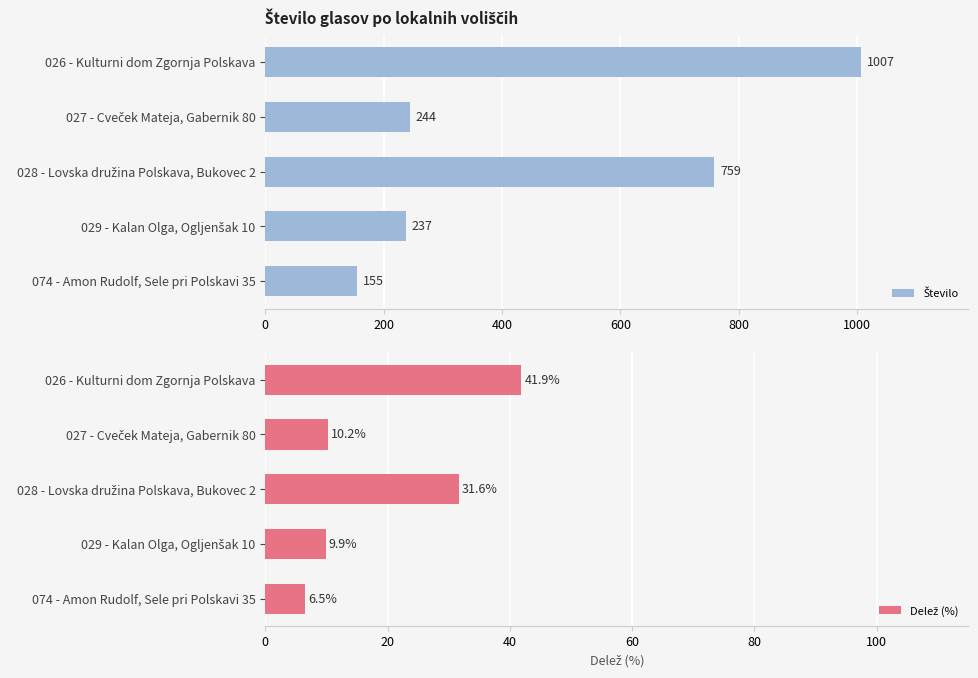

Rank the series by their average value, from highest to lowest.

Število, Delež (%)